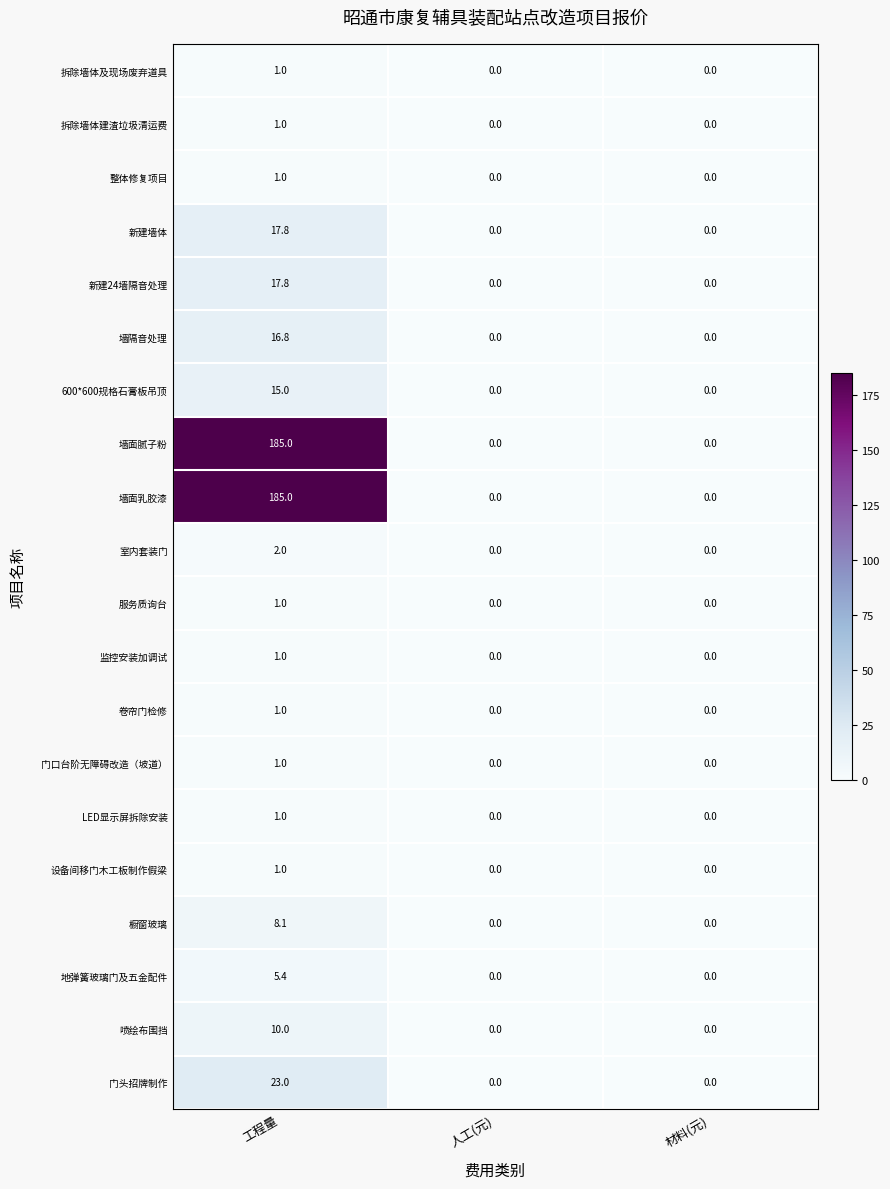

Is the value of 设备间移门木工板制作假梁 at 工程量 greater than the value of LED显示屏拆除安装 at 材料(元)?

Yes